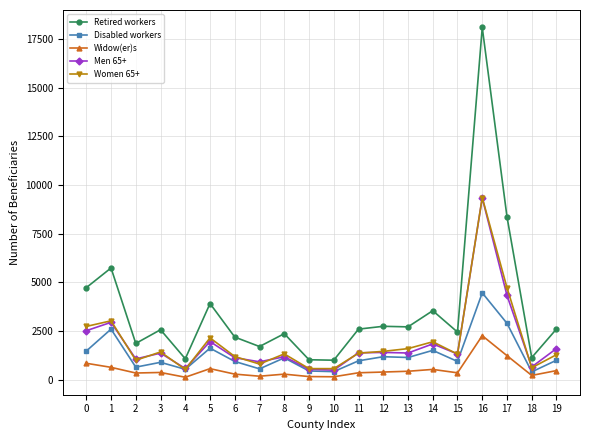

What is the minimum value shown in the chart?

124